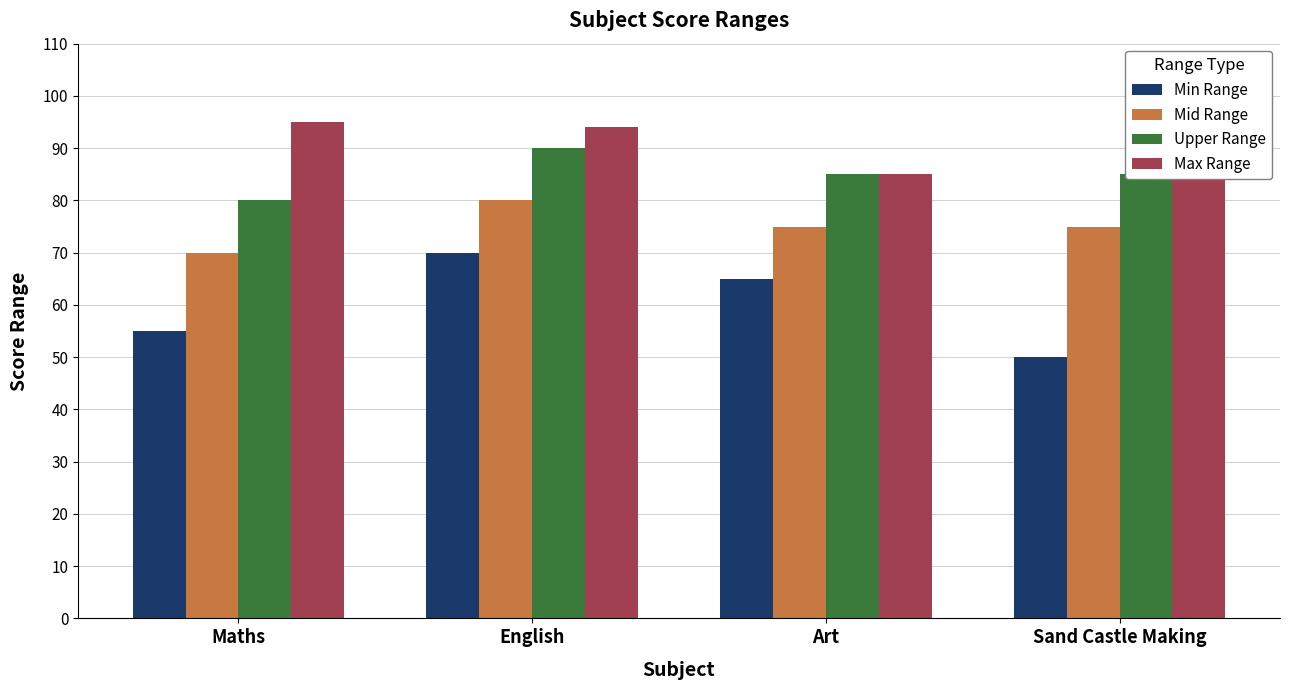

What value does the Max Range series have at Maths, to the nearest 5?

95